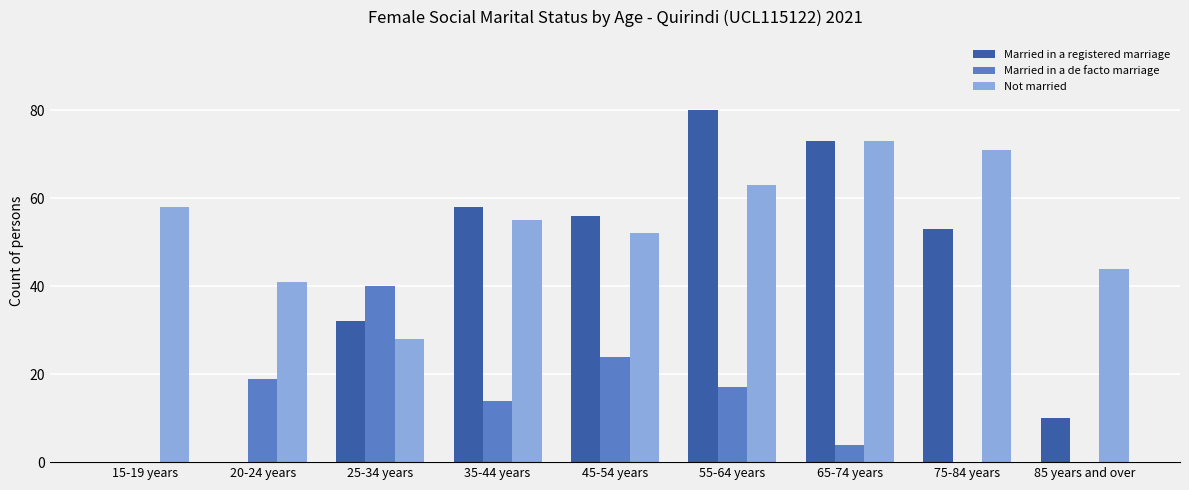

True or false: Married in a de facto marriage has a value of 24 at 45-54 years.

True